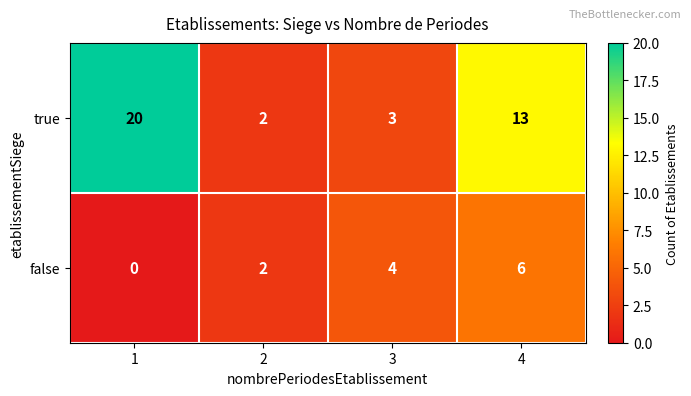

What is the sum of the true values at 1 and 2?

22